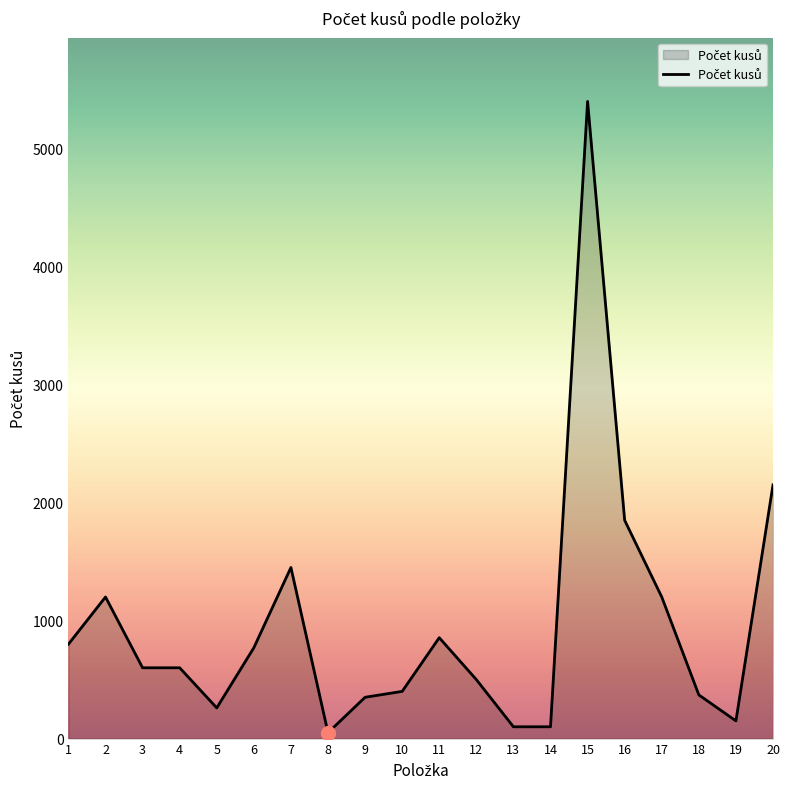

Where is the first local maximum?

2